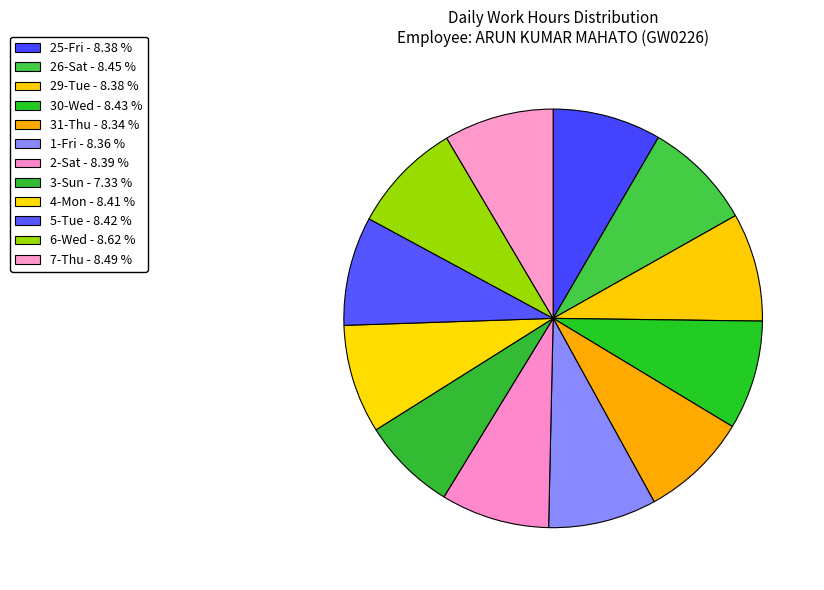

Which category has the smallest portion of the pie?

3-Sun